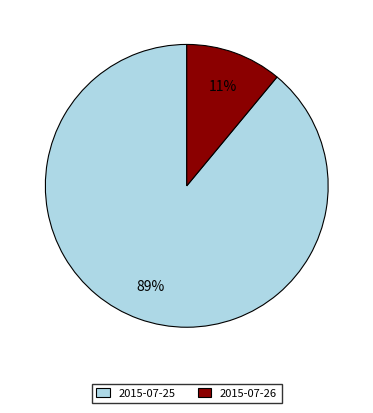

Does any single category account for the majority?

Yes